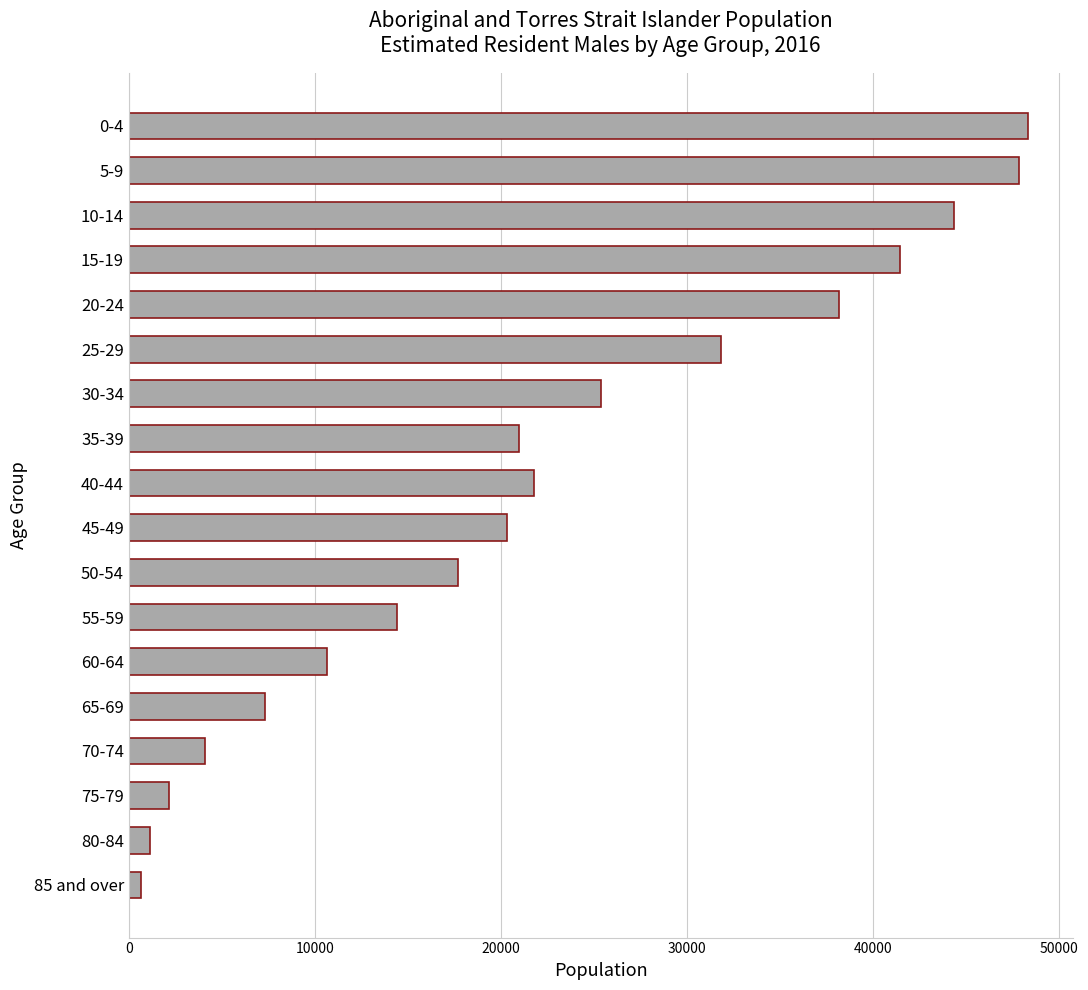

What is the difference between the second highest and second lowest values?

46697